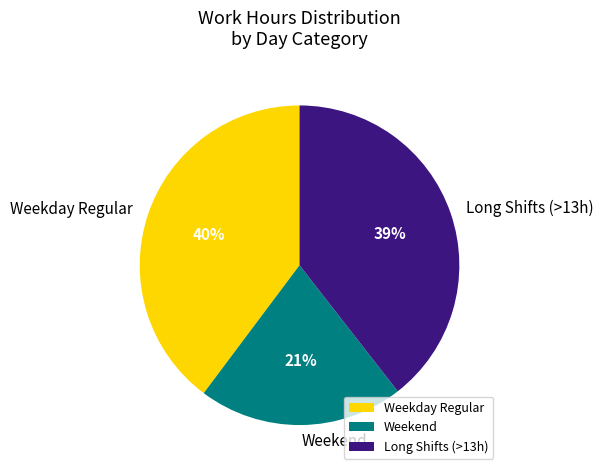

Approximately how many times larger is the value at Long Shifts (>13h) compared to Weekday Regular?

1.0